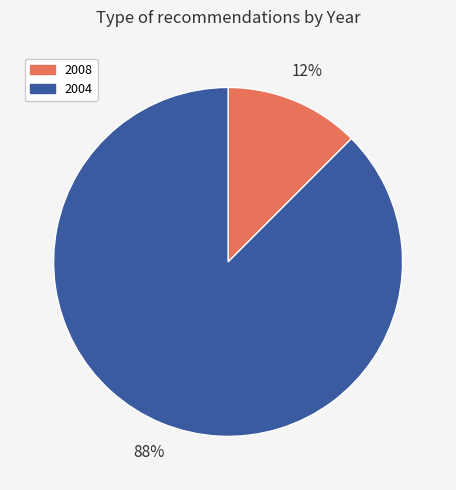

Count the number of slices in the pie.

2